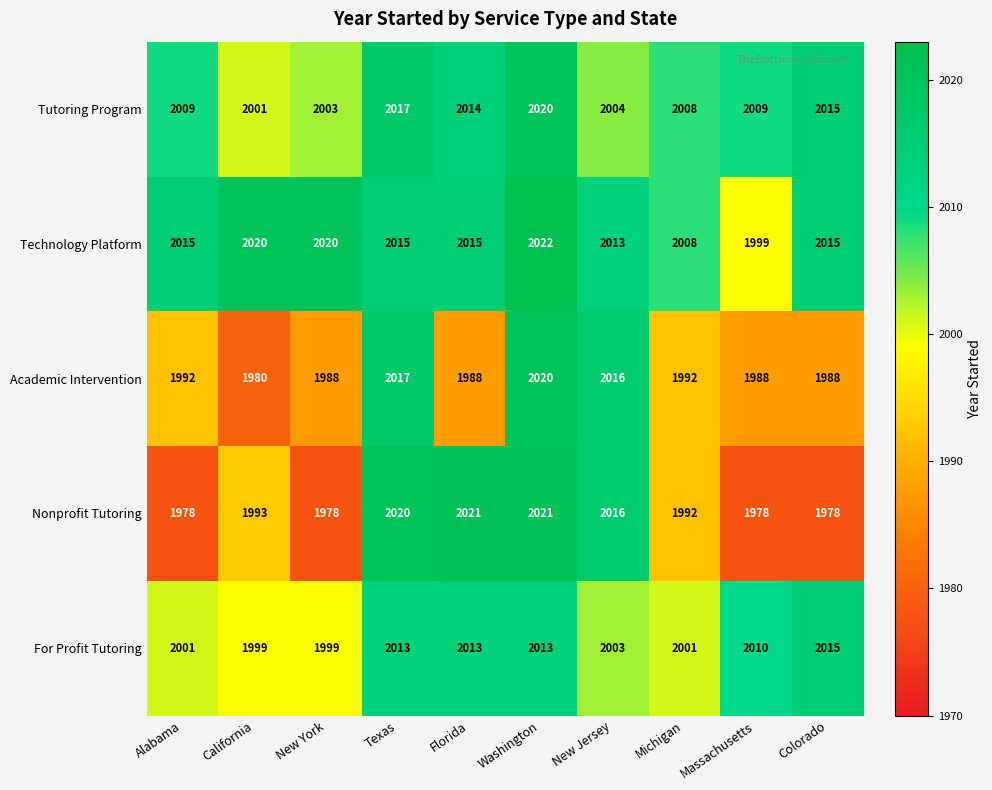

What is the smallest value displayed?

1978